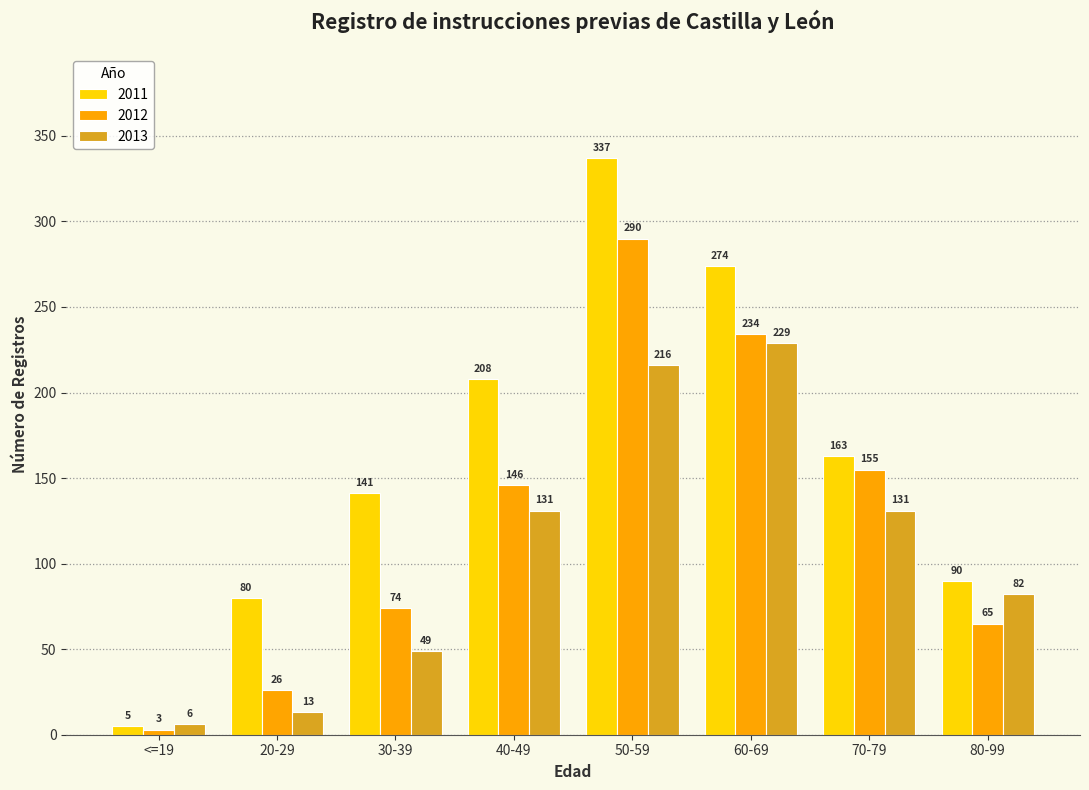

What are all the series names shown in the legend?

2011, 2012, 2013